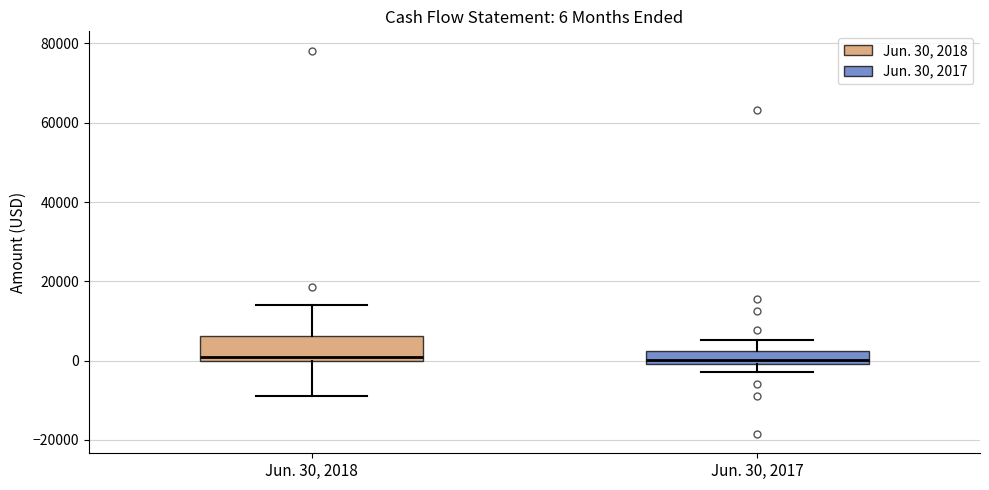

Which box is the tallest, from its lower edge to its upper edge?

Jun. 30, 2018